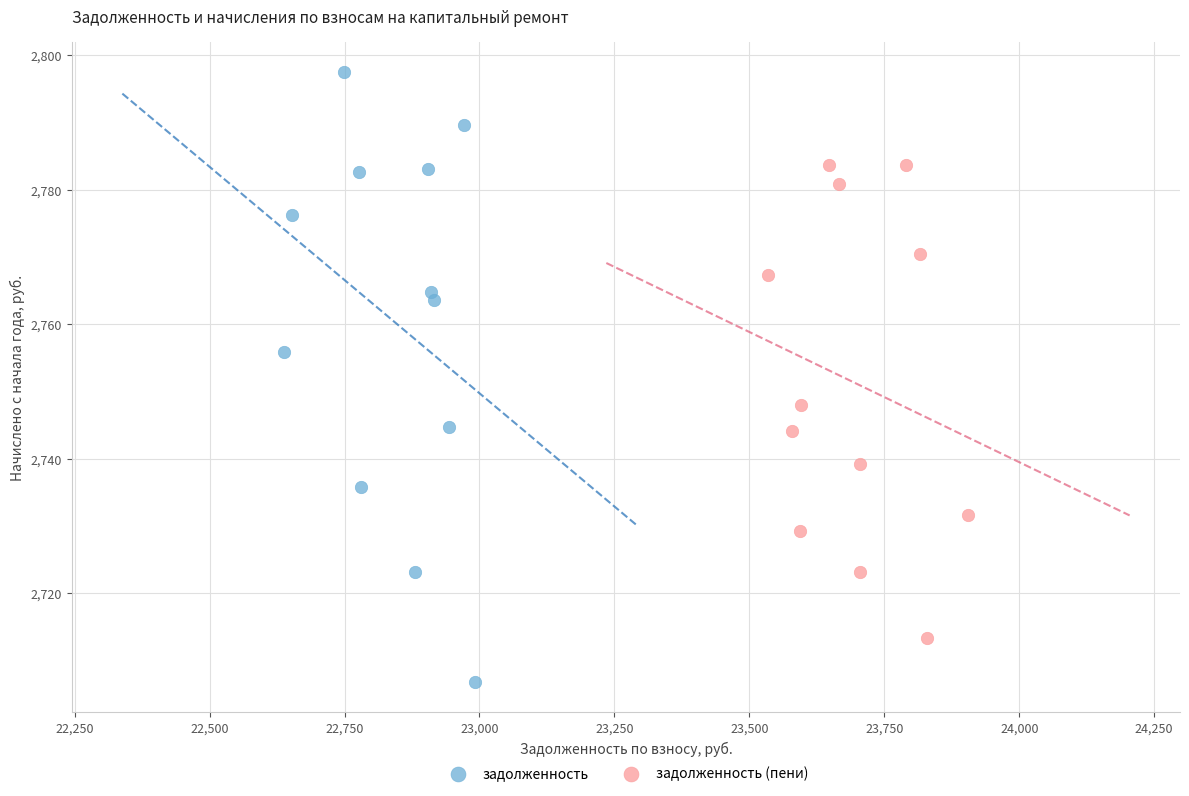

Which series reaches the maximum Y coordinate?

задолженность